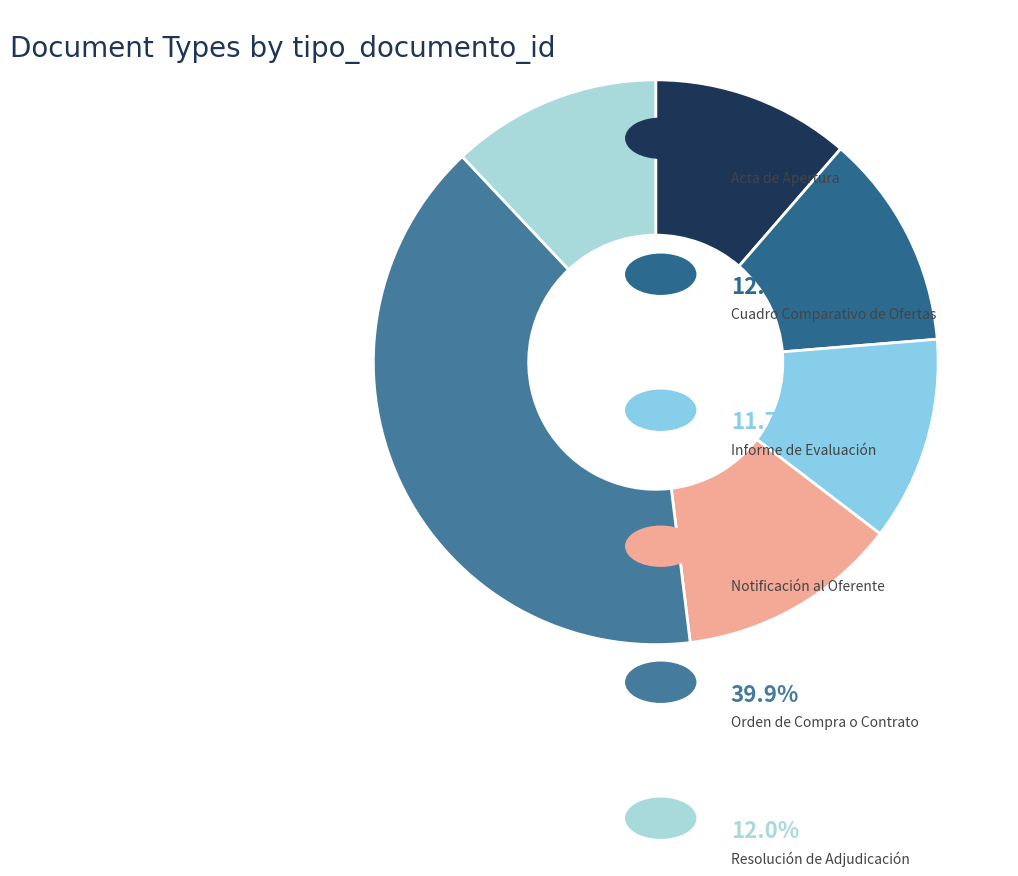

Count the number of slices in the pie.

6